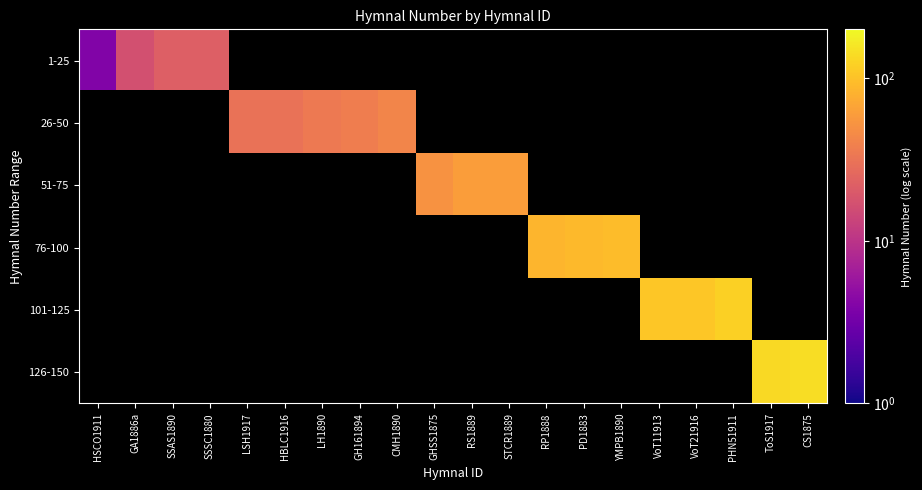

How many data points does each series have?

20